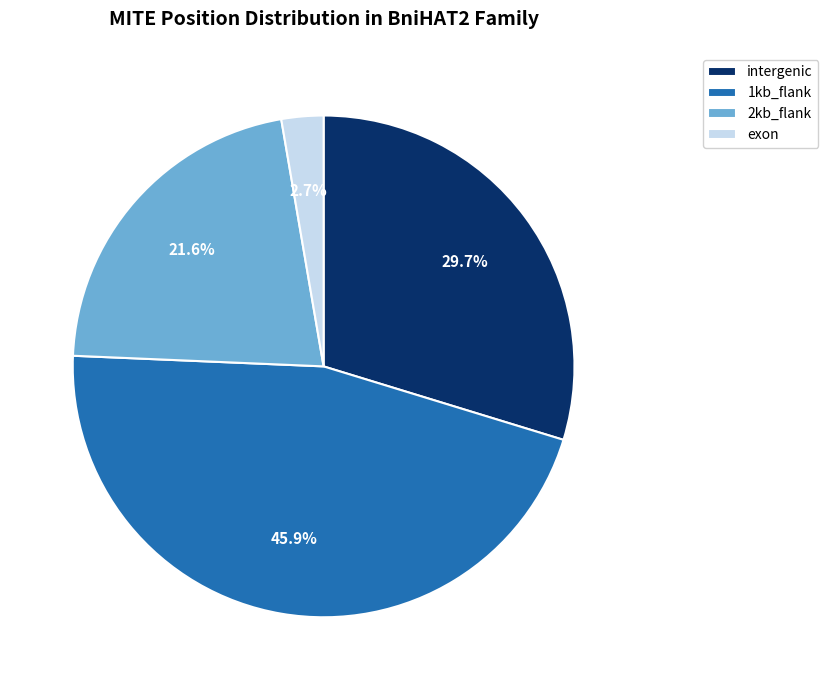

Which slice is the smallest?

exon